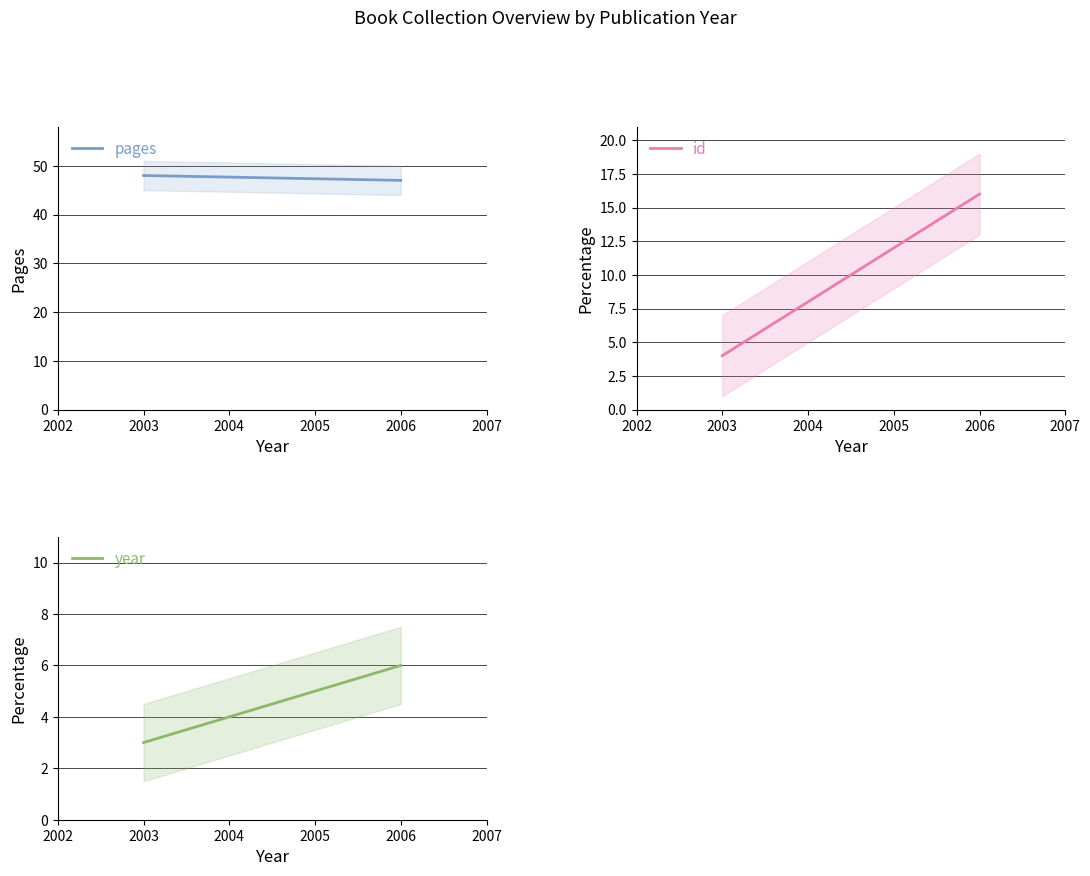

Which series has the largest range (max minus min)?

id